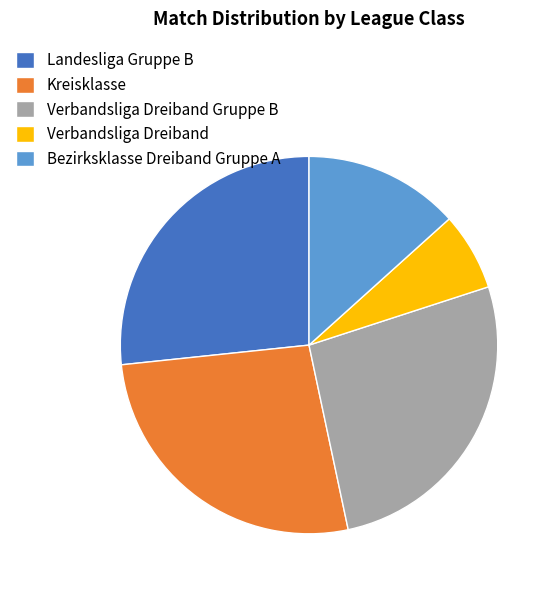

Do Bezirksklasse Dreiband Gruppe A and Landesliga Gruppe B together represent more than half of the pie?

No